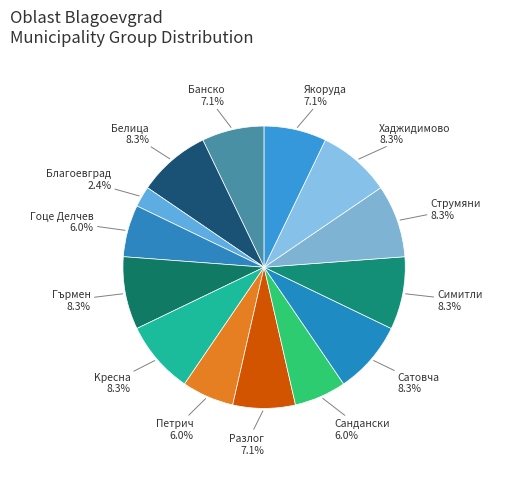

What is the largest slice in the pie chart?

Белица